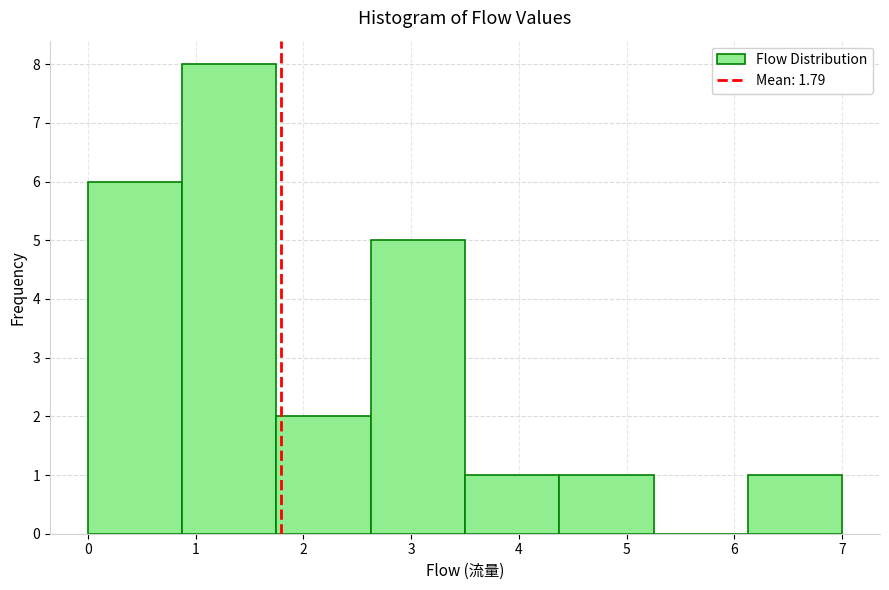

How tall is the bar that spans 1.8 to 2.6 on the x-axis? Neither the bar edges nor the heights are printed on the chart, so give them approximately, as read against the axes.

2